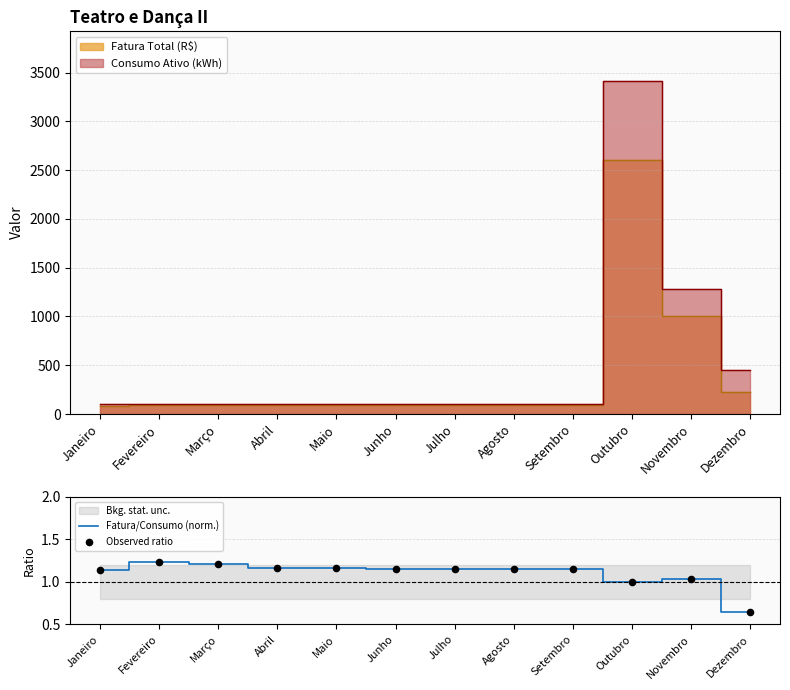

At which label is Fatura/Consumo (norm.) closest to 0?

Dezembro